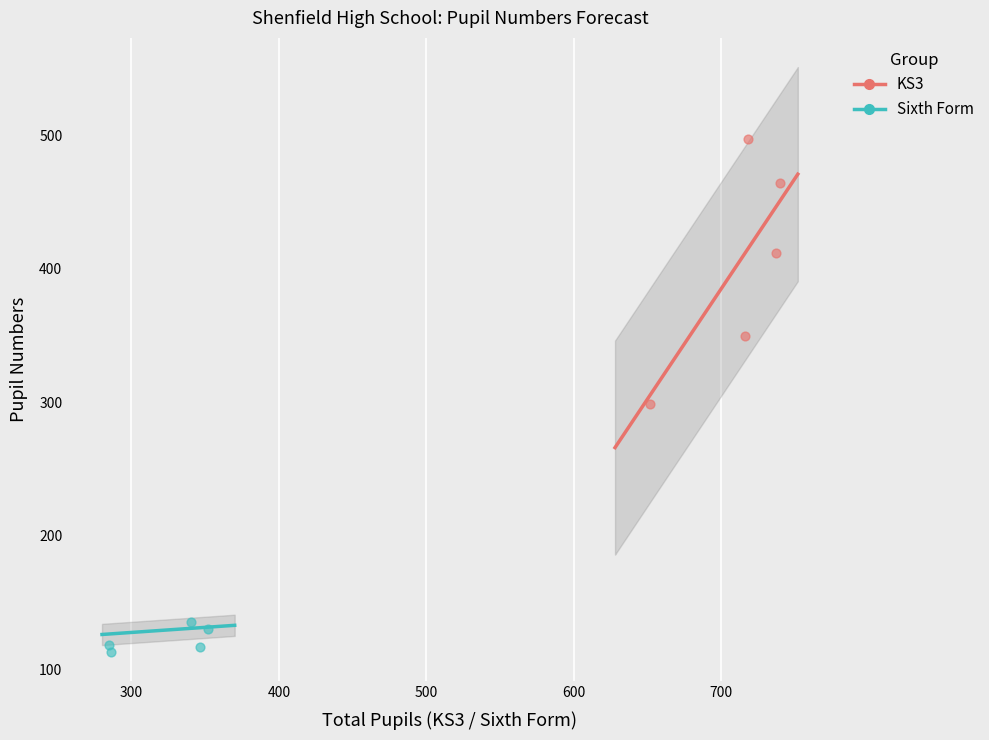

Which series has the widest spread of Y values?

KS3